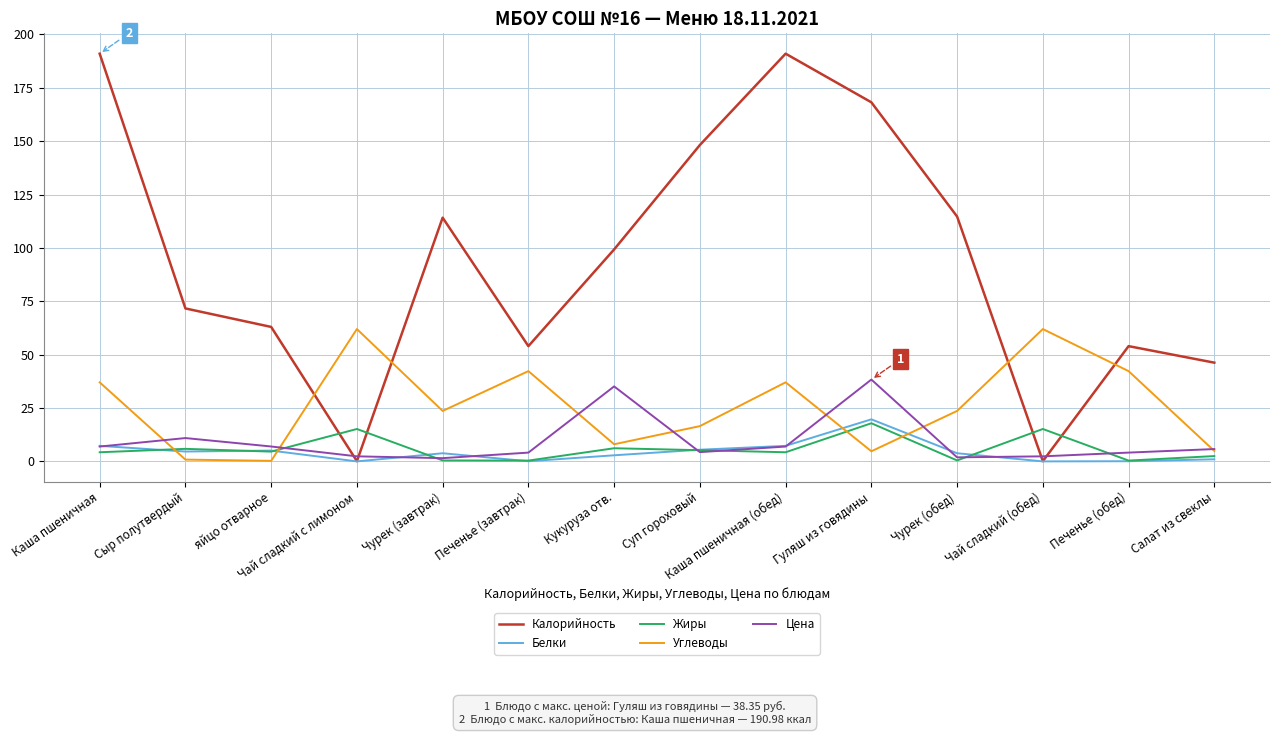

At which label does Белки reach its peak?

Гуляш из говядины